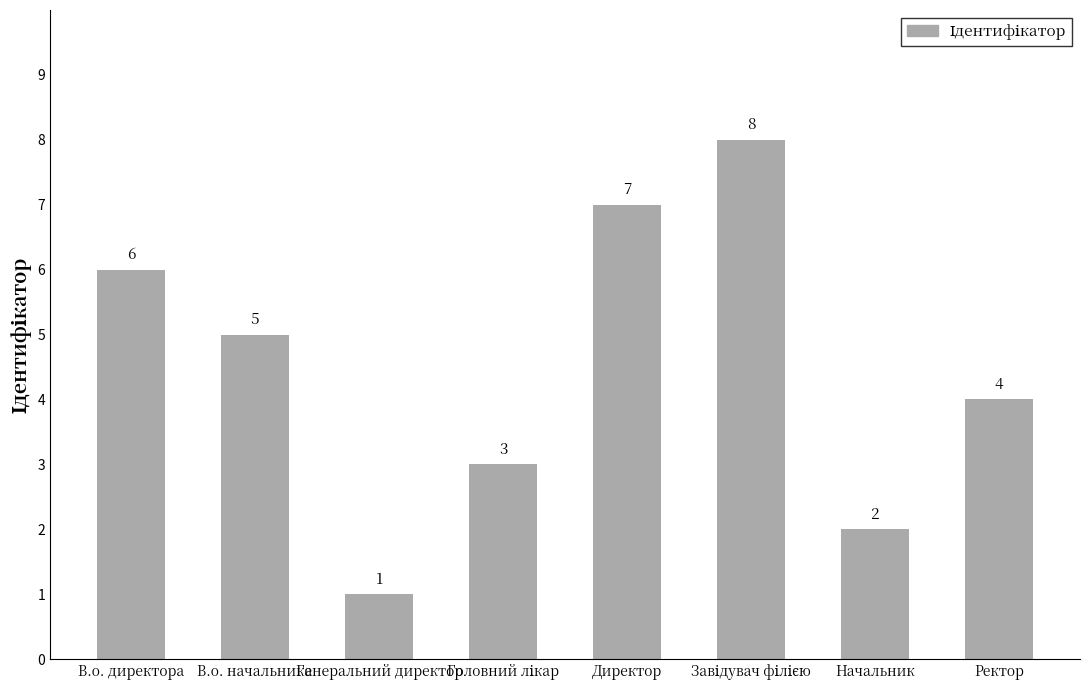

Is it true that the value at Директор is 7?

True